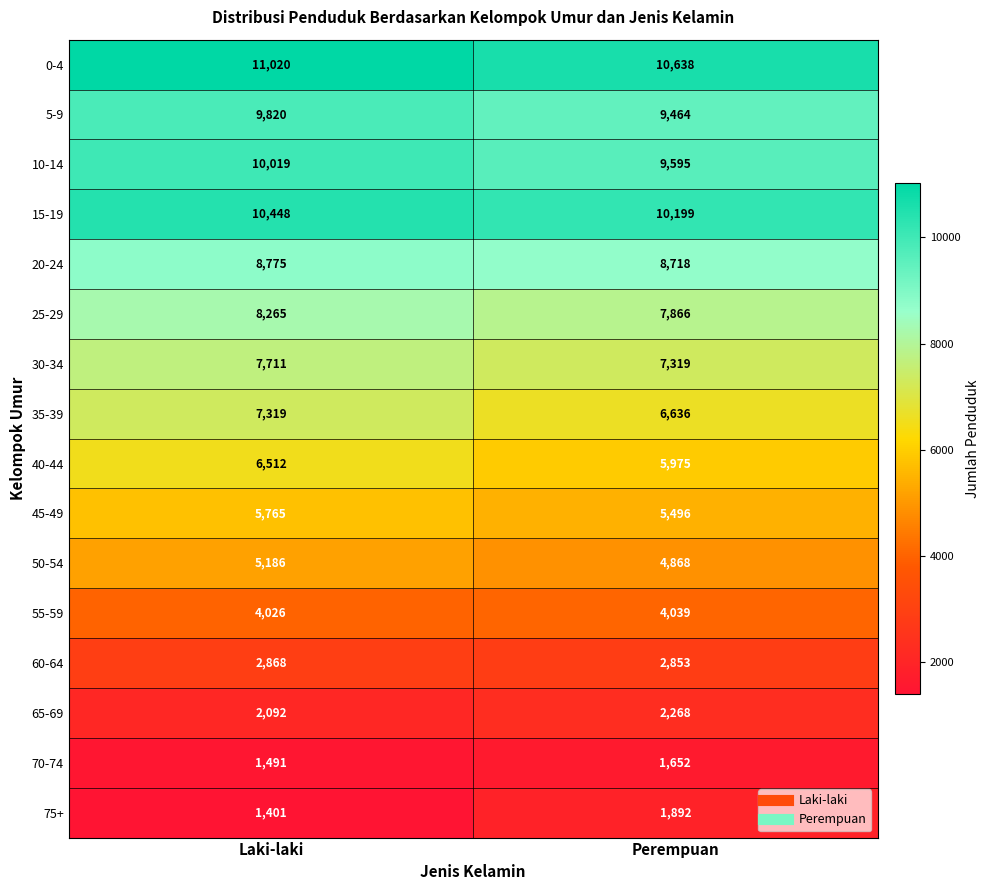

What is the sum of the 15-19 values at Laki-laki and Perempuan?

20647